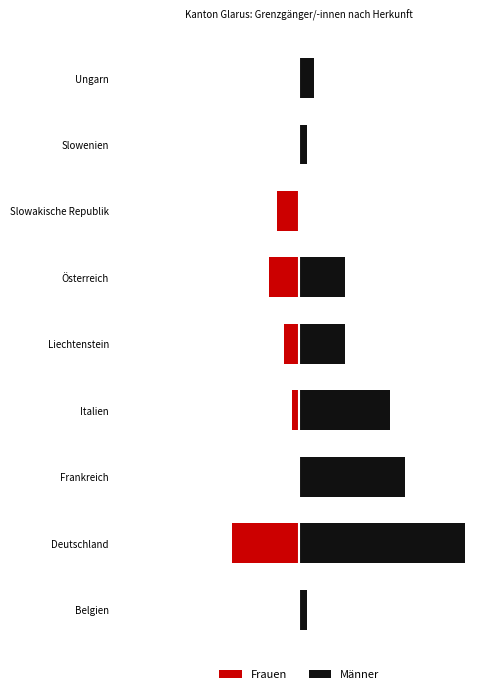

True or false: Männer has a value of 1 at Belgien.

False